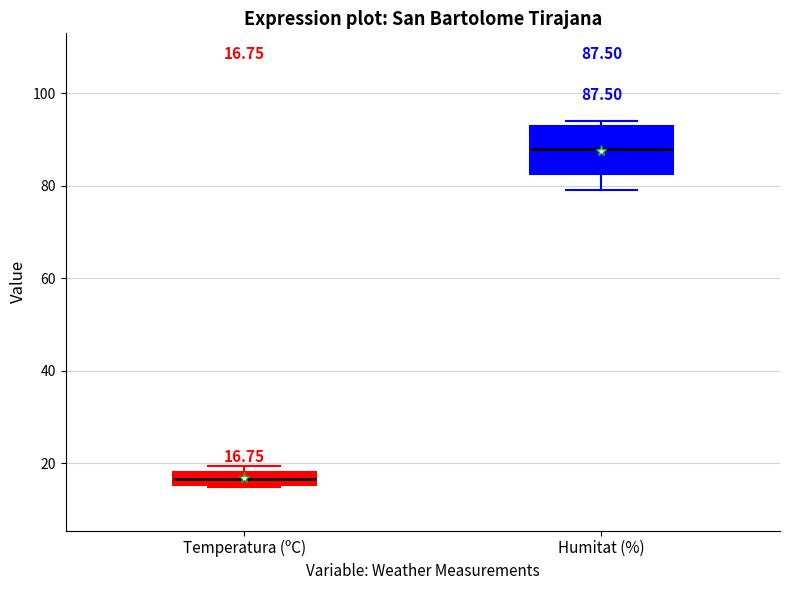

Which box's median line is the highest?

Humitat (%)